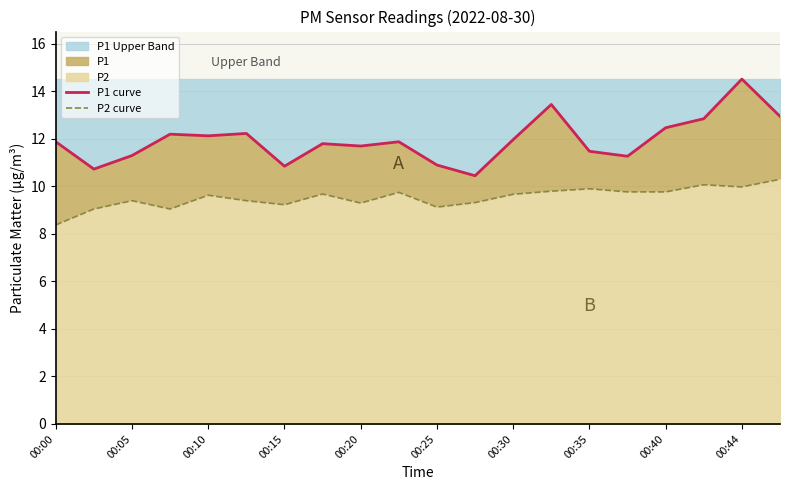

The P1 Upper Band series shows 11.9 at 00:00. True or false?

True